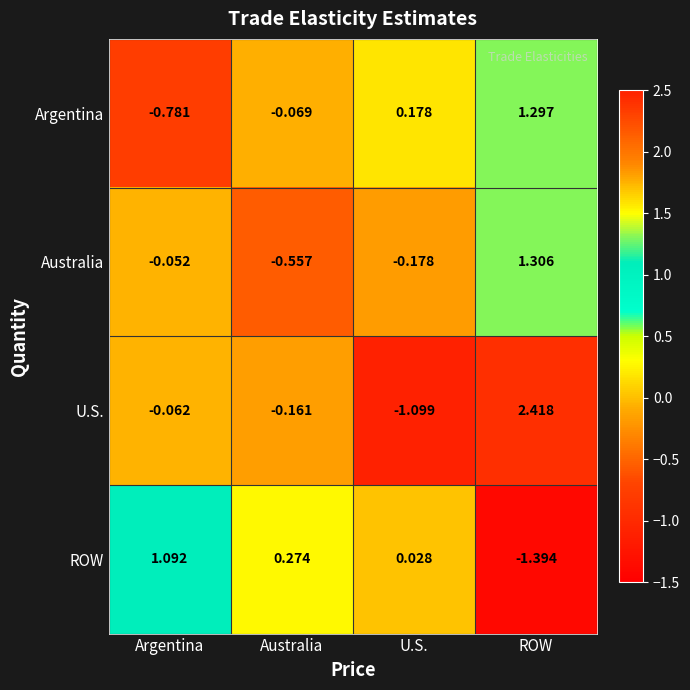

Rank the categories by ROW value from lowest to highest.

ROW, U.S., Australia, Argentina